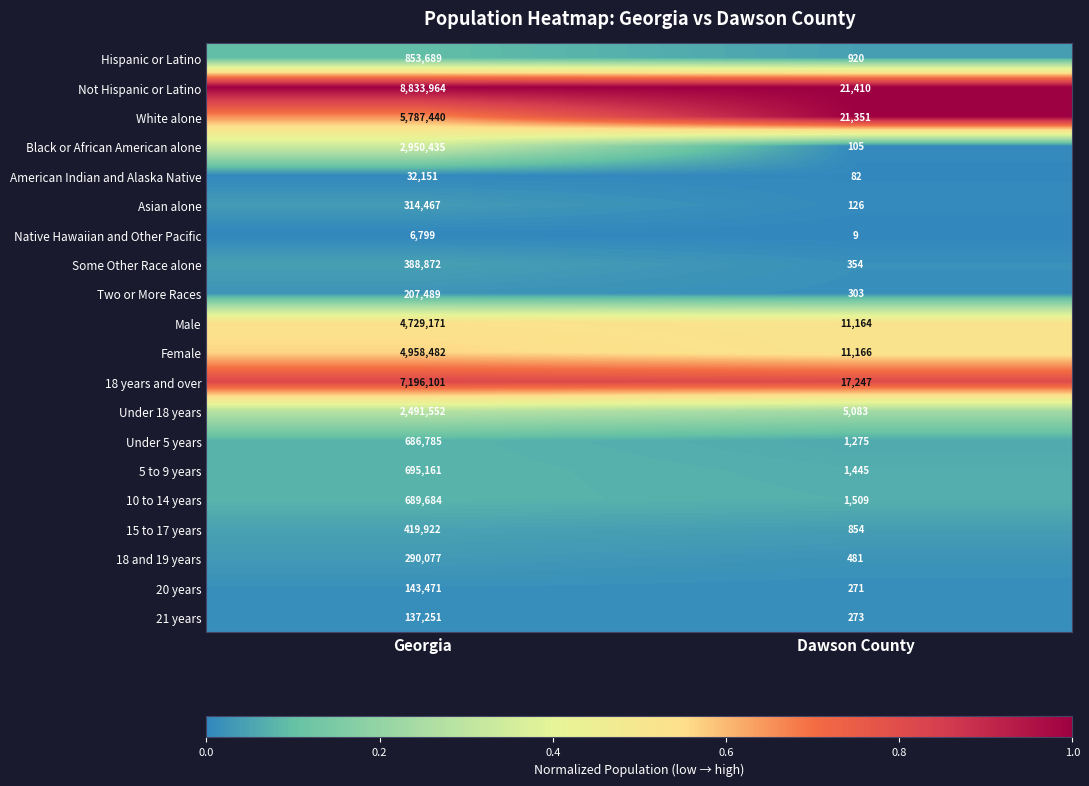

What is the total value across all series at Dawson County?

95428